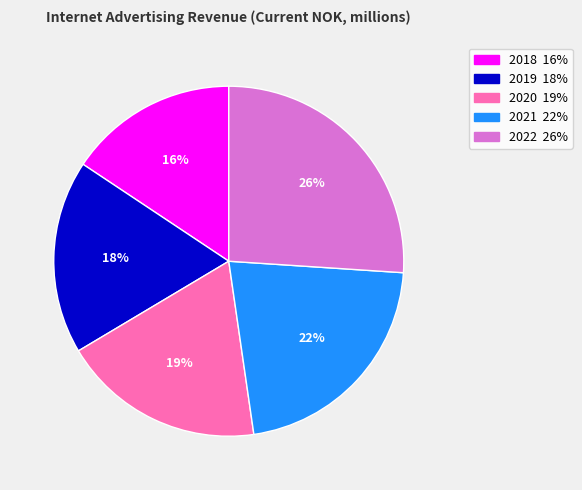

Rank the categories by value from highest to lowest.

2022, 2021, 2020, 2019, 2018